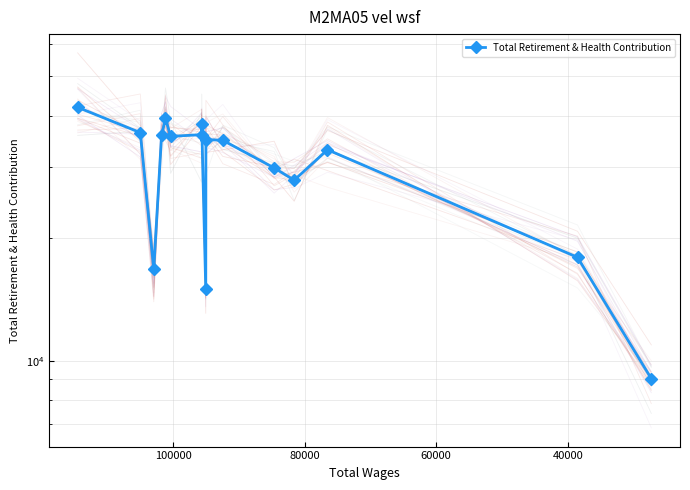

What is the average value?

30135